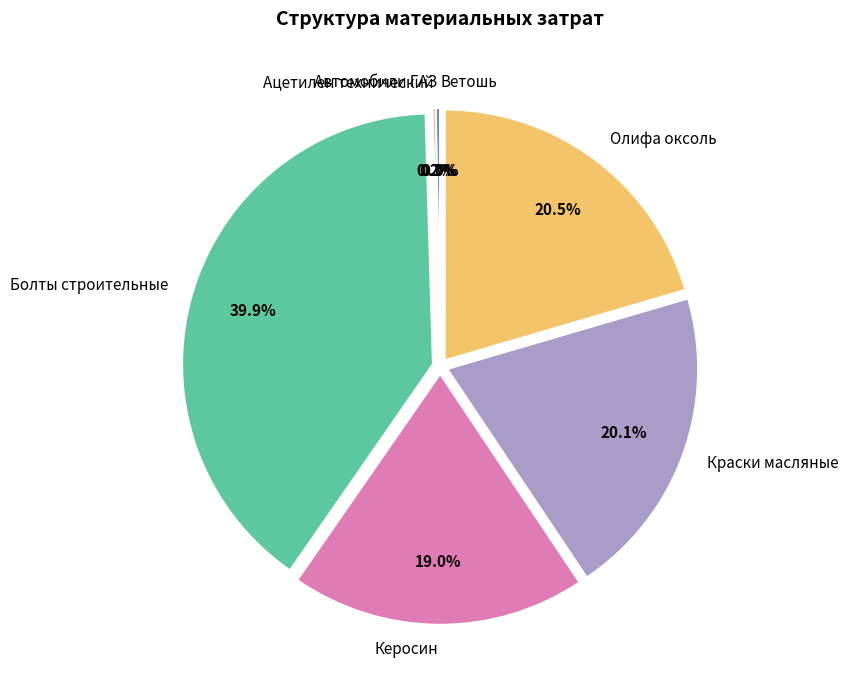

Is it true that Автомобили ГАЗ is 0% of the pie?

True